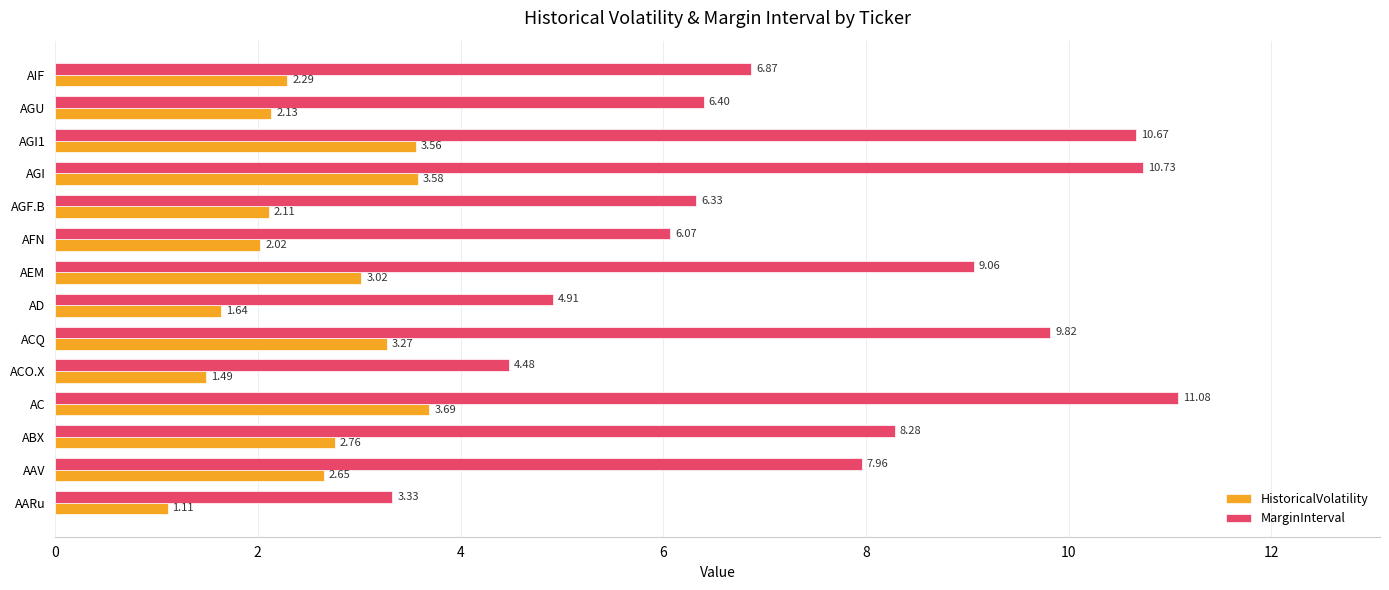

Rank the categories by HistoricalVolatility value from highest to lowest.

AC, AGI, AGI1, ACQ, AEM, ABX, AAV, AIF, AGU, AGF.B, AFN, AD, ACO.X, AARu